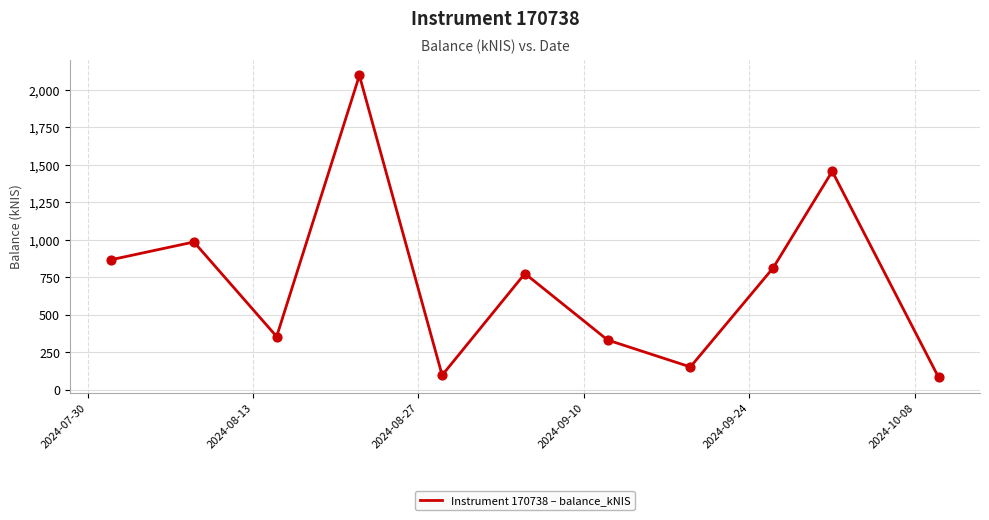

What is the difference between the maximum and minimum values?

2015.4